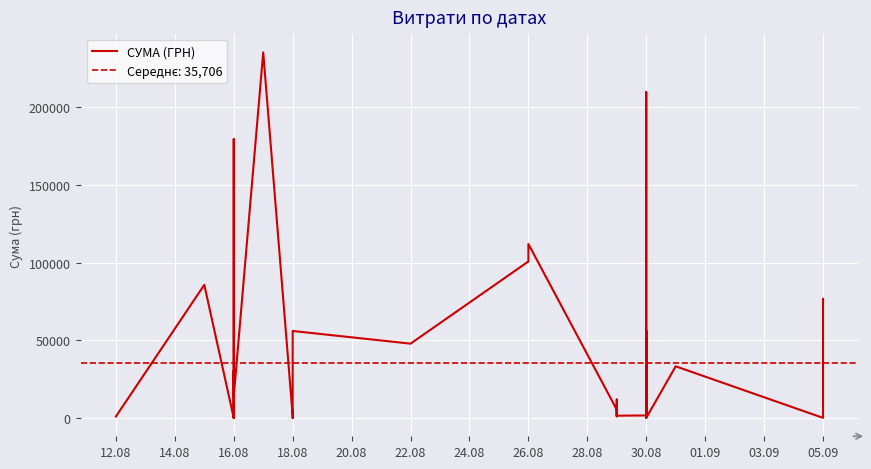

Reading left to right, extract all data points from this chart.

998.2	85650.0	29.4	1640.1	50.0	30355.7	295.0	9840.0	15023.9	179350.0	13870.0	235124.7	1434.5	23.2	55979.5	47830.8	100677.2	111918.0	5381.8	1066.0	11891.7	3565.0	2642.9	1500.8	1668.6	1239.1	53466.1	787.6	209531.6	4172.6	13391.5	56165.6	5019.6	115.0	130.0	33257.9	115.0	22320.0	34131.1	76602.6